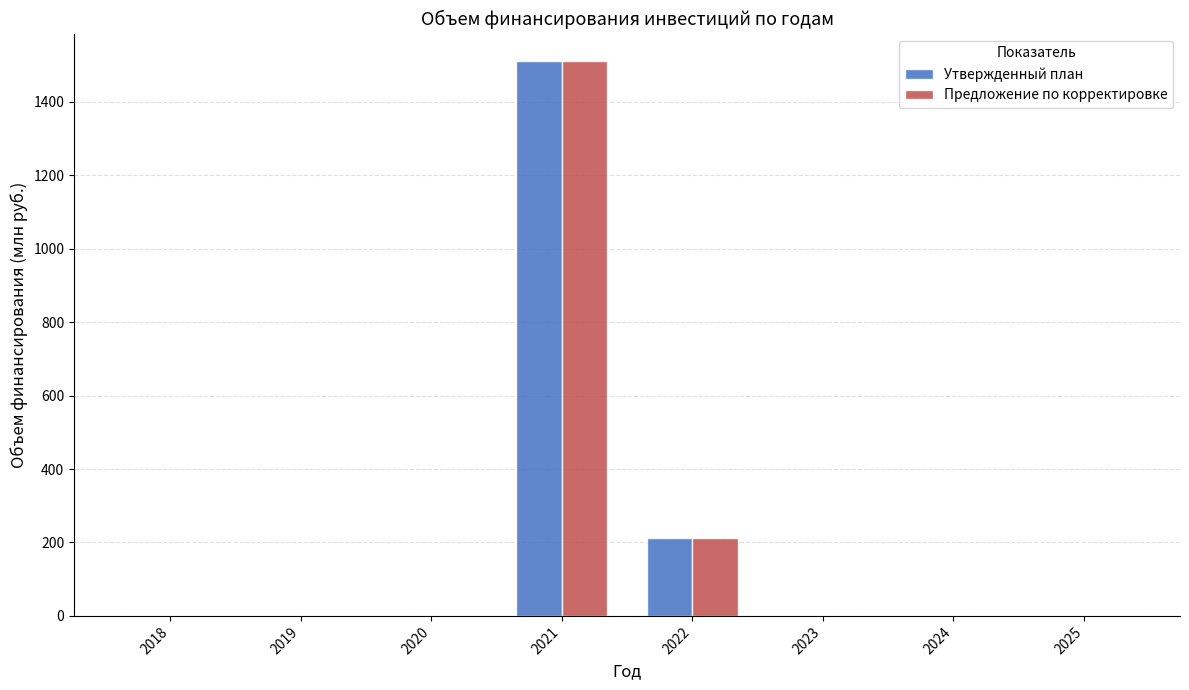

At which category is the sum across all series the highest?

2021